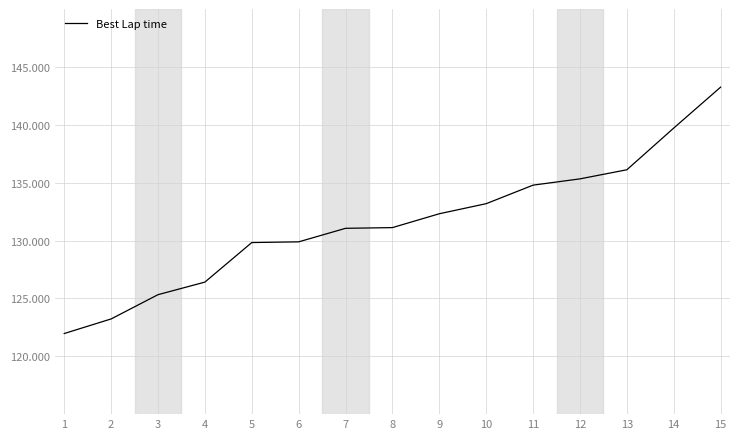

What is the minimum value shown in the chart?

122.0